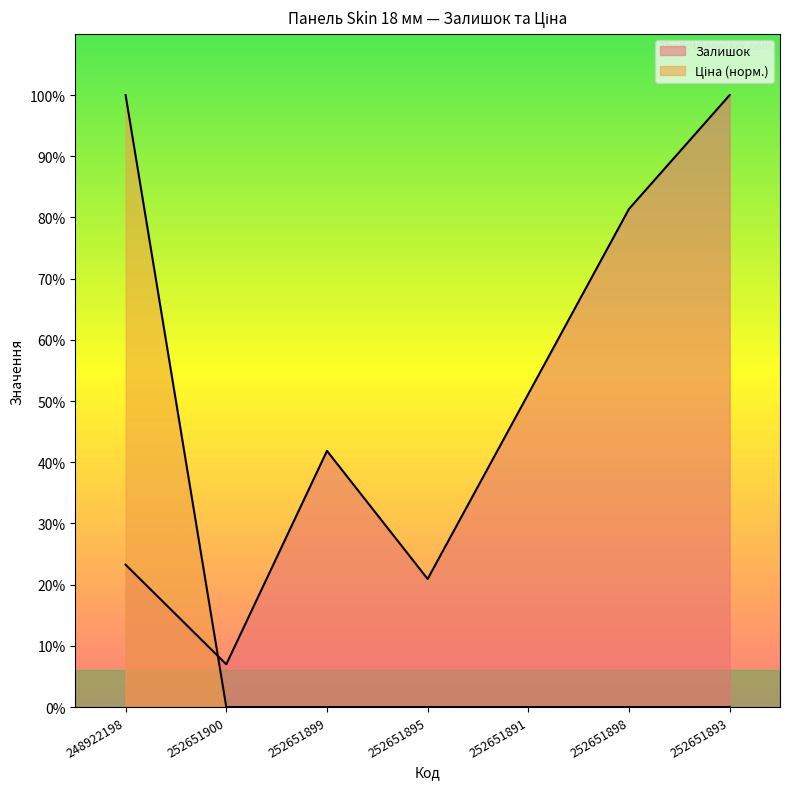

What are all the series names shown in the legend?

Залишок, Ціна